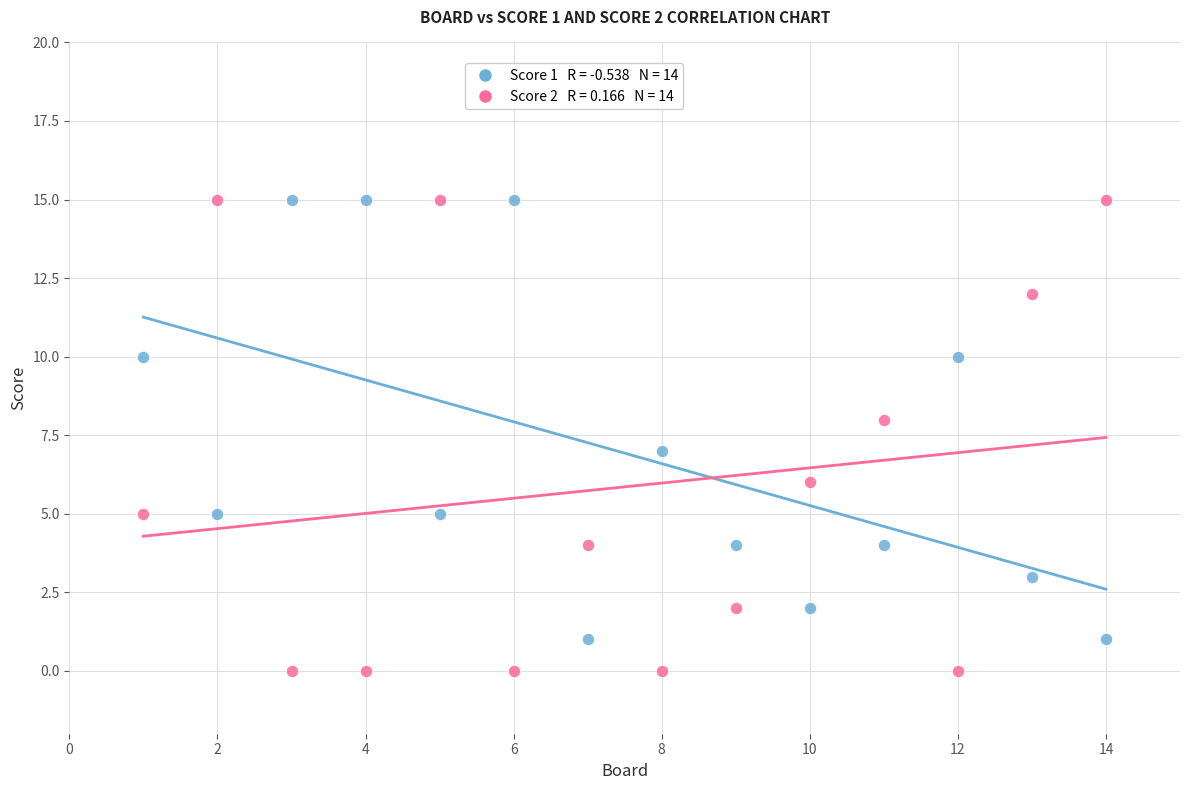

Across all data points, what is the range of X values (max minus min)?

13